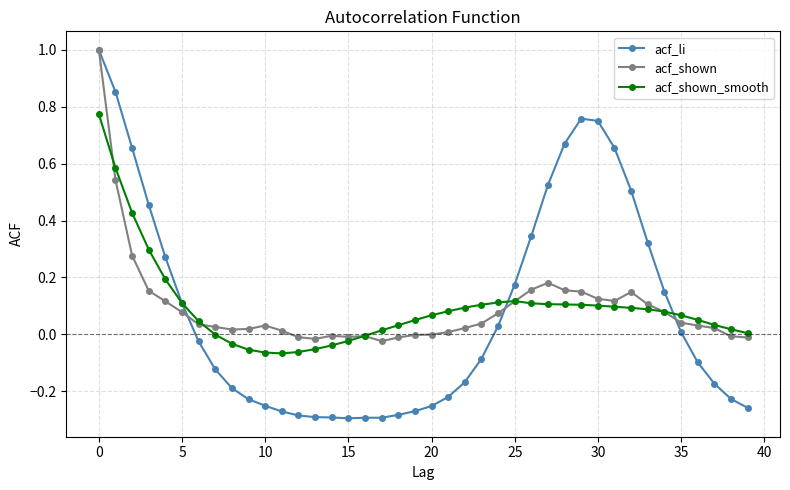

Which series has the widest spread of values?

acf_li